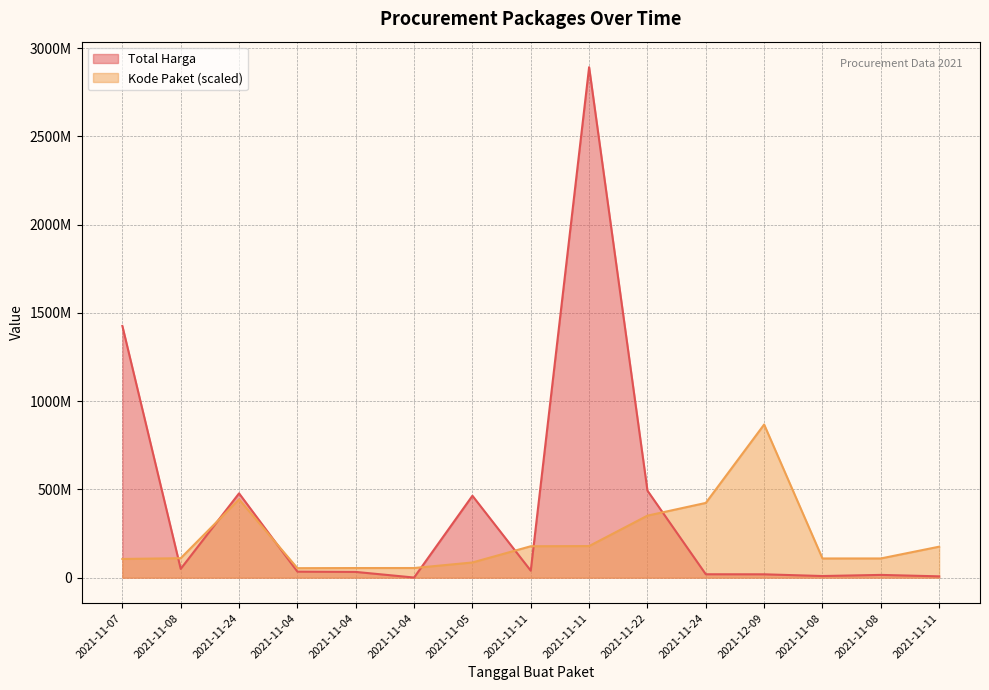

Is it true that Total Harga equals 577875.0 at 2021-11-04?

True